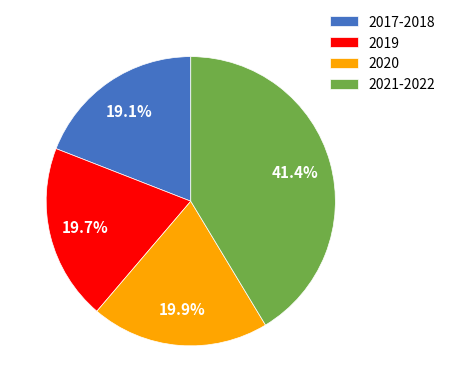

Does any single category account for the majority?

No